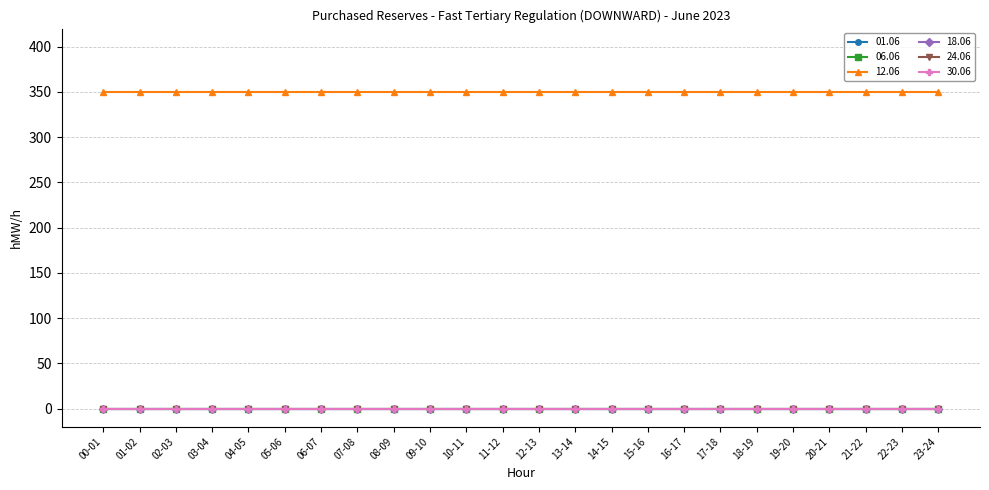

What is the total value across all series at 15-16?

350